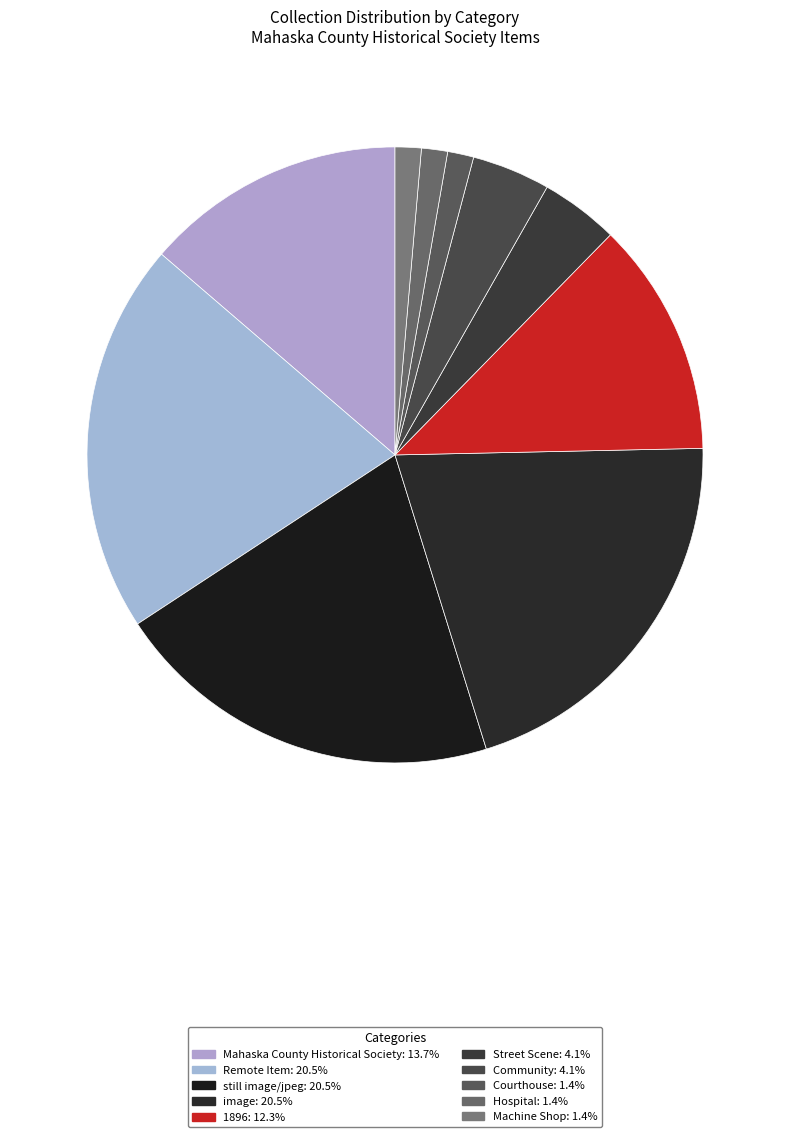

What percentage is the Hospital slice, to the nearest percent?

1%